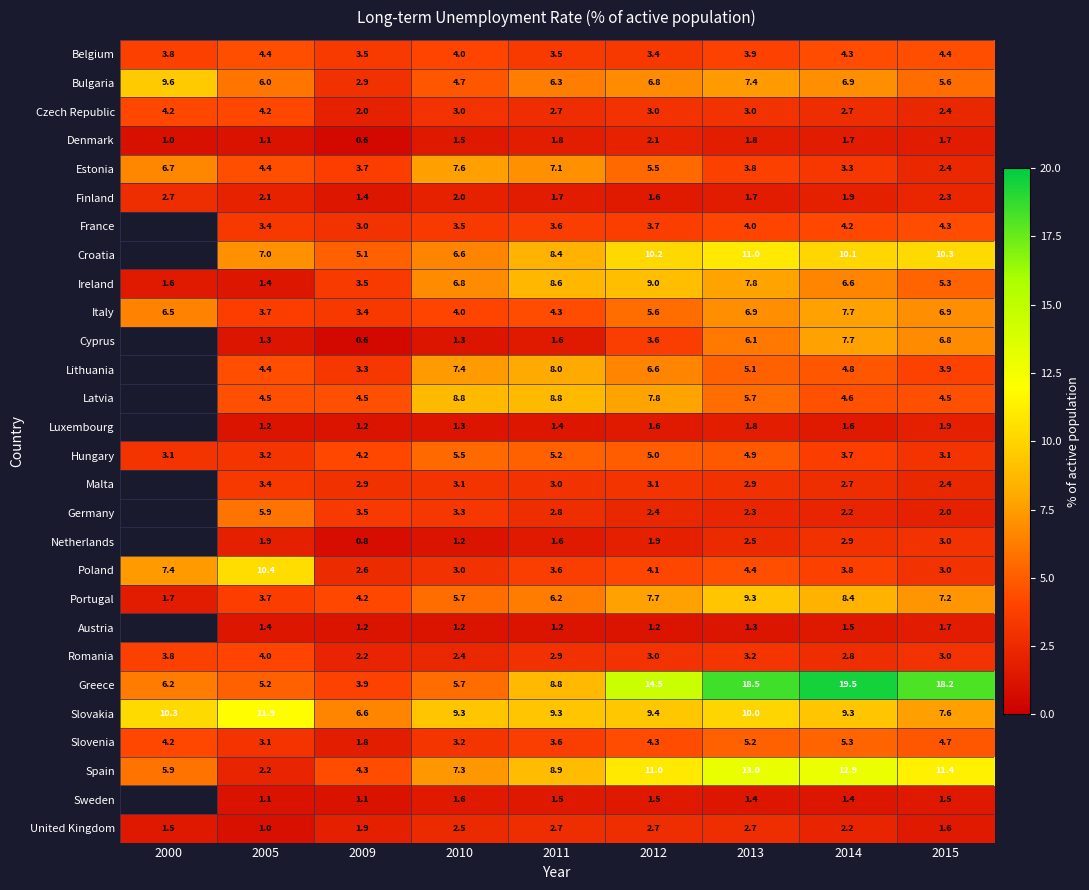

The value of Slovenia at 2005 is 5.5. True or false?

False